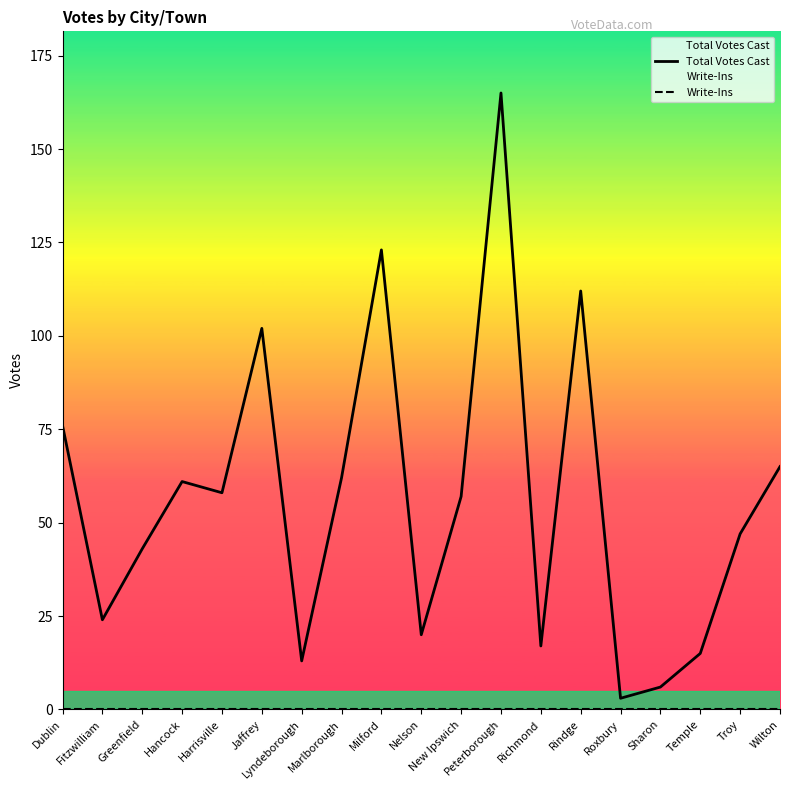

What is the difference between the Total Votes Cast values at Dublin and Jaffrey?

26